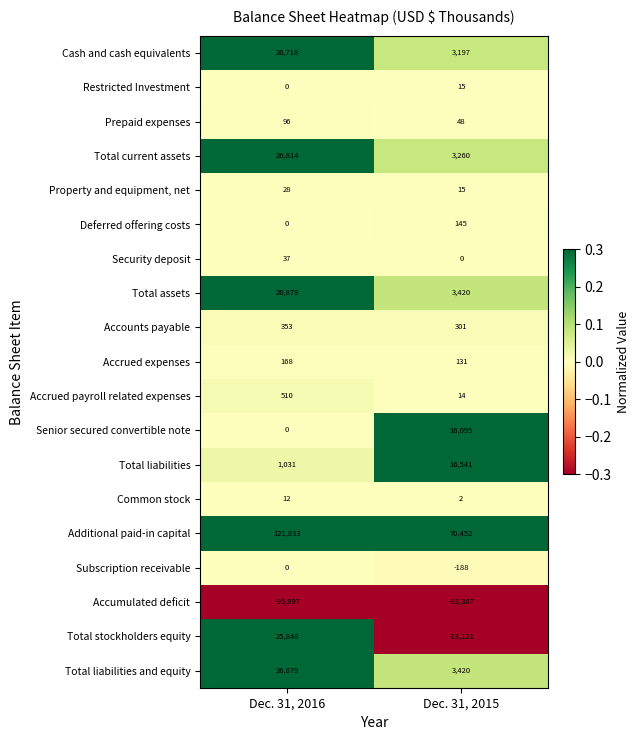

At which category is the sum across all series the highest?

Dec. 31, 2016